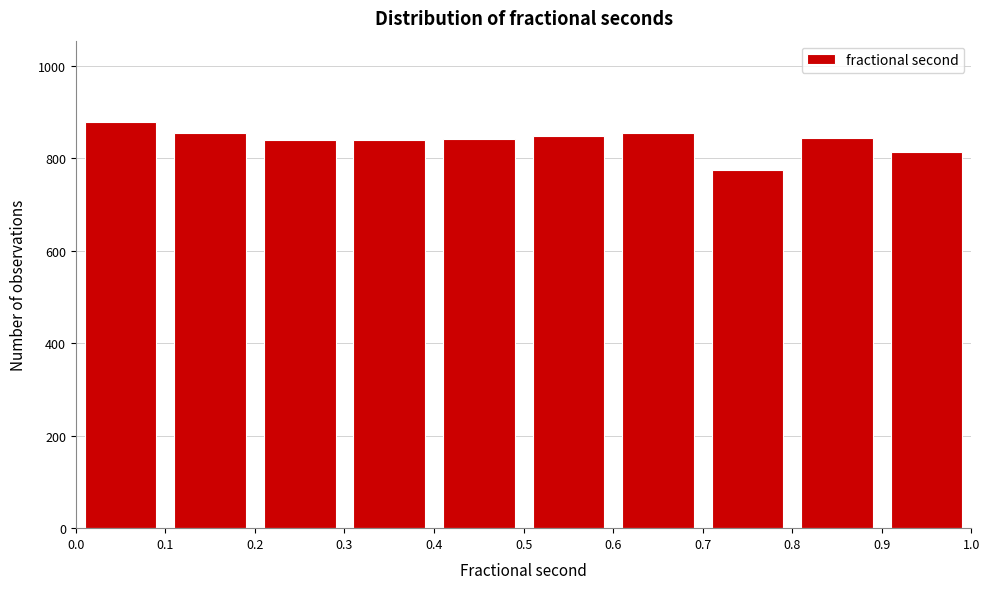

What is the height of the bar covering 0.9 to 1.0 on the x-axis? The values are not printed on the chart, so give them approximately, as read against the axis.

820